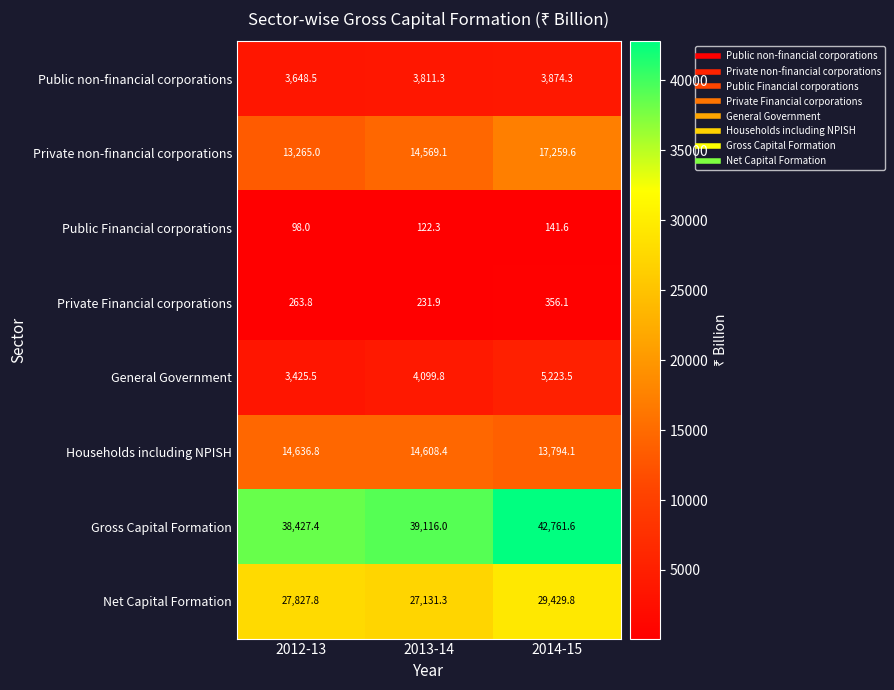

True or false: Public non-financial corporations has a value of 3648.5 at 2012-13.

True